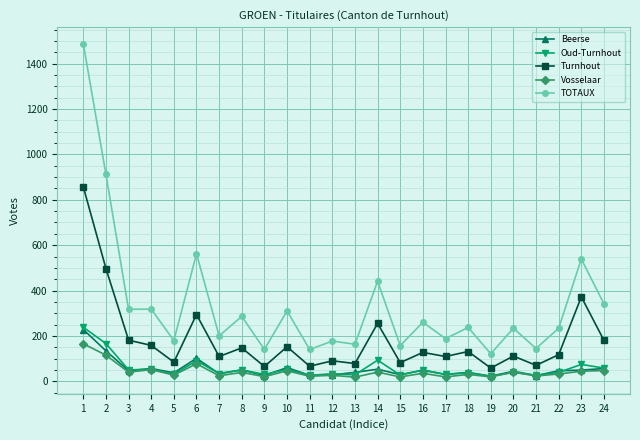

Which series changed the most between 21 and 23?

TOTAUX